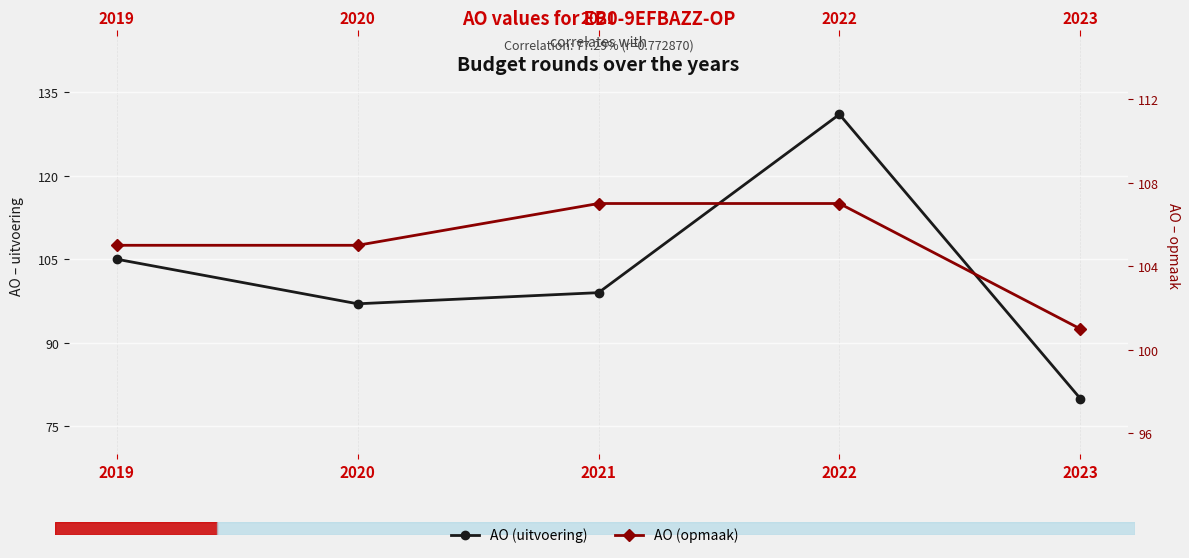

What is the difference between the maximum and minimum values in the AO (opmaak) series?

6